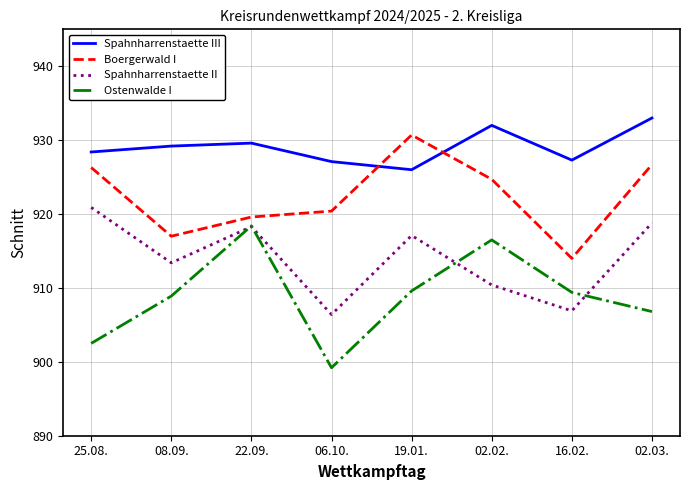

What is the minimum value for Spahnharrenstaette II?

906.4